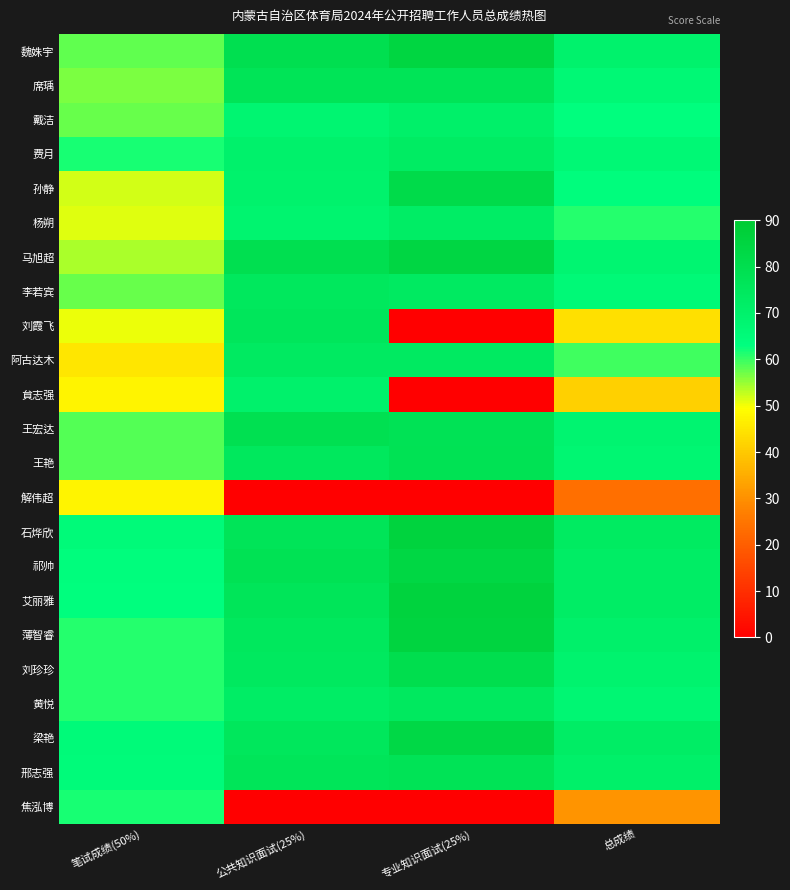

What is the total value across all series at 笔试成绩(50%)?

1323.0